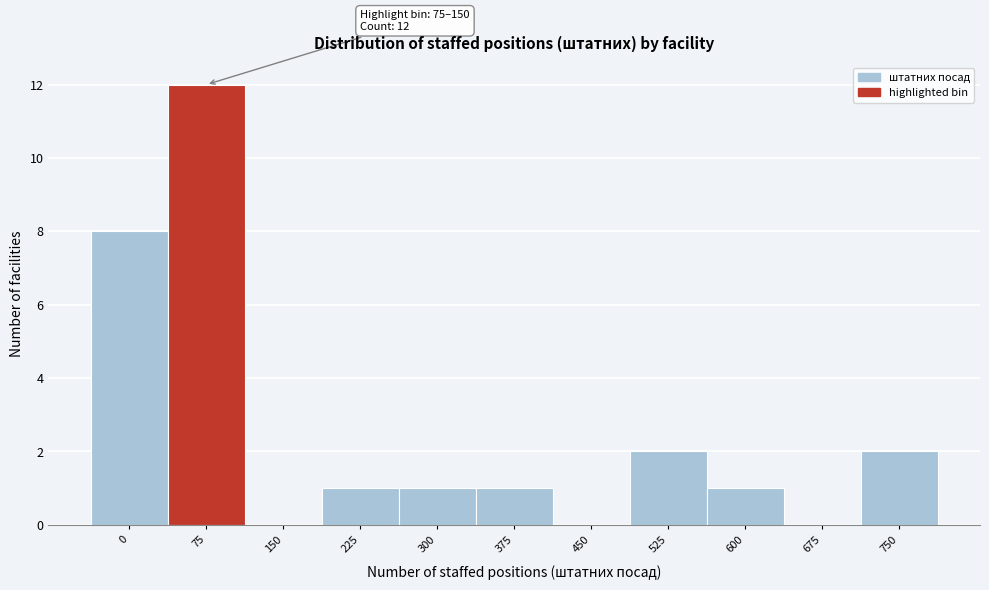

Reading left to right, extract all data points from this chart.

0=8	75=12	150=0	225=1	300=1	375=1	450=0	525=2	600=1	675=0	750=2